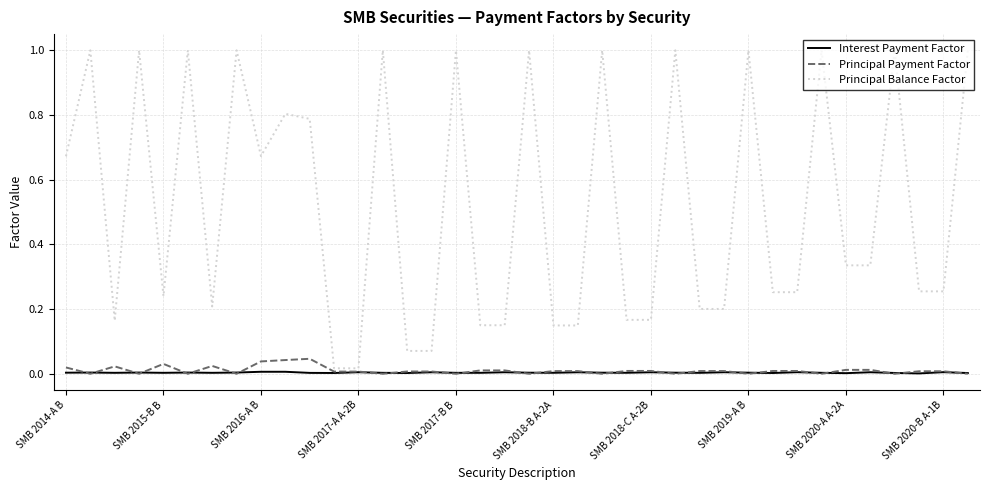

Which series has the largest total across all categories?

Principal Balance Factor